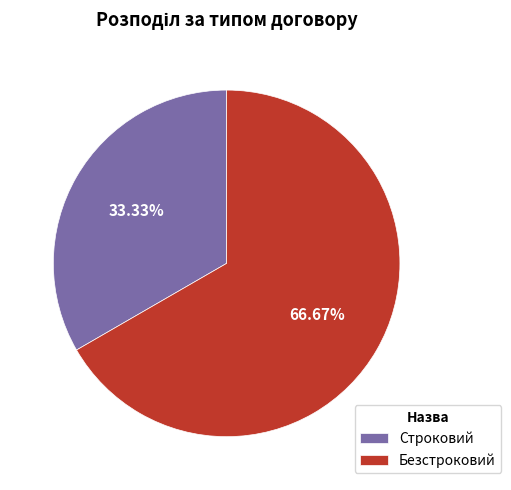

How many segments does this pie chart have?

2